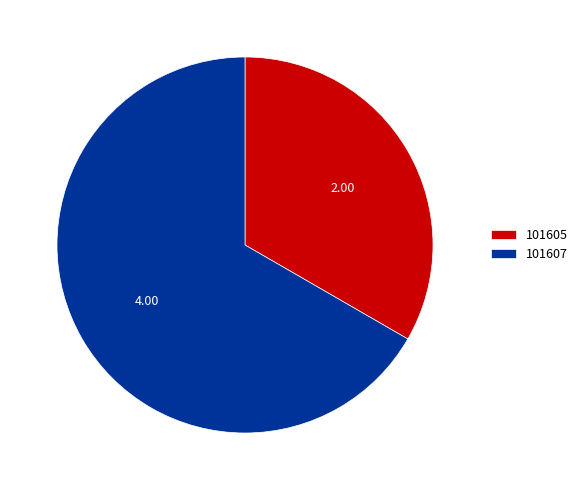

Which slice represents more than half of the pie?

101607